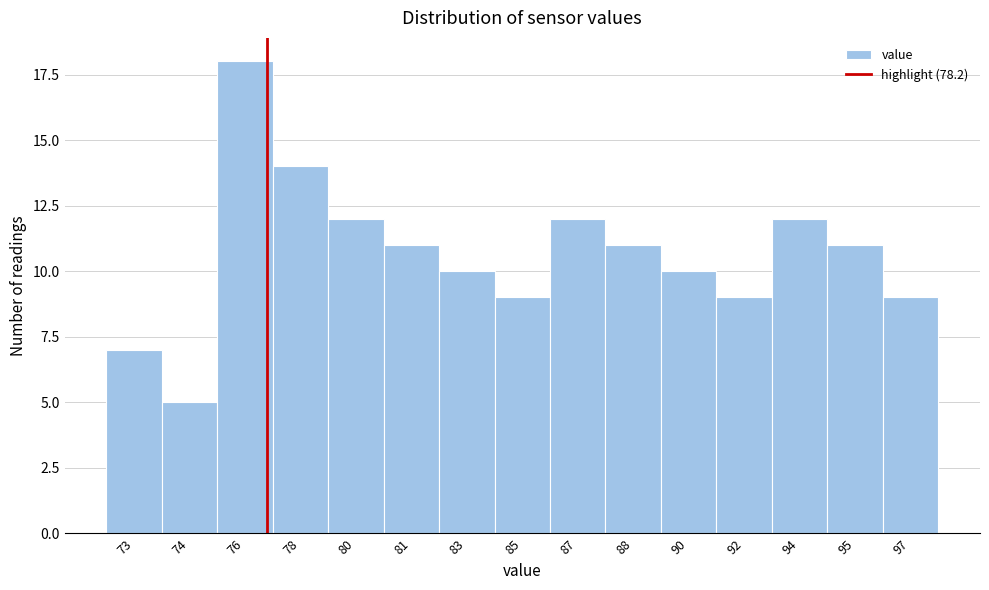

Reading right to left, list all the values displayed in this chart.

97=9	95=11	94=12	92=9	90=10	88=11	87=12	85=9	83=10	81=11	80=12	78=14	76=18	74=5	73=7